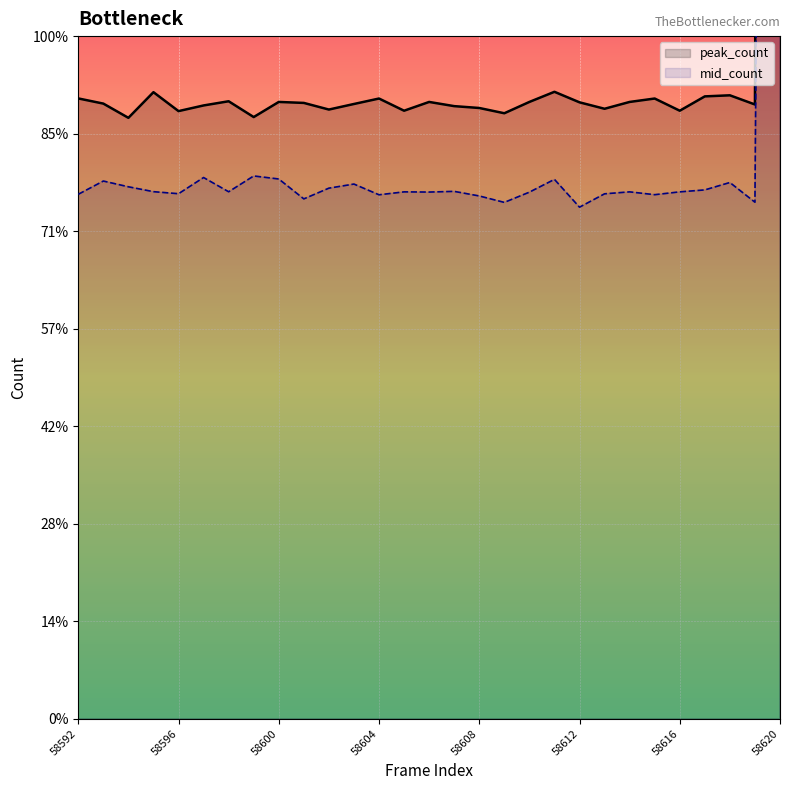

Is it true that peak_count equals 6325 at 58600?

True